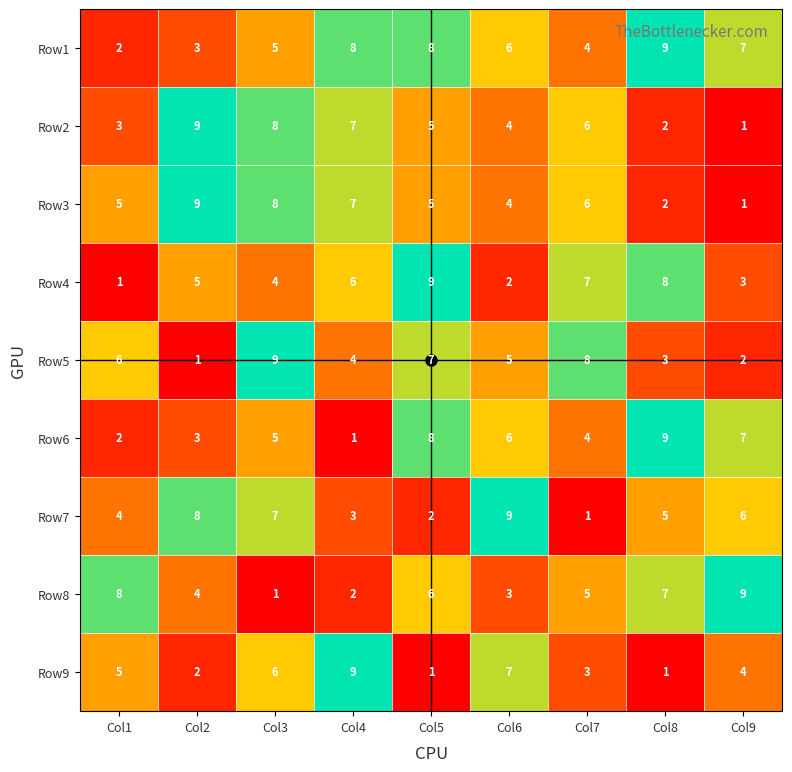

Rank the categories by Row5 value from highest to lowest.

Col3, Col7, Col5, Col1, Col6, Col4, Col8, Col9, Col2